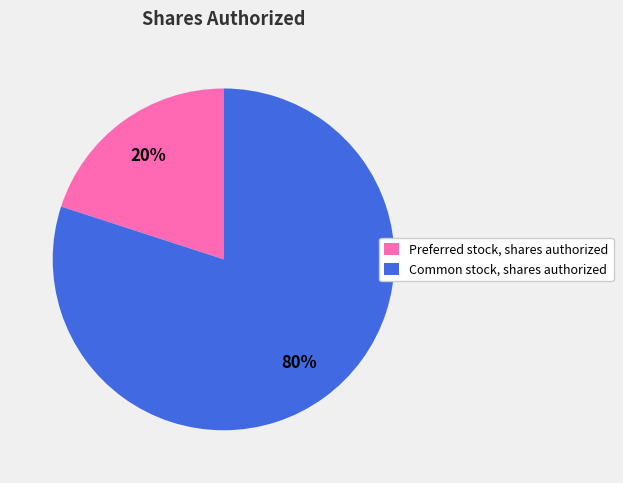

Which slice represents more than half of the pie?

Common stock, shares authorized